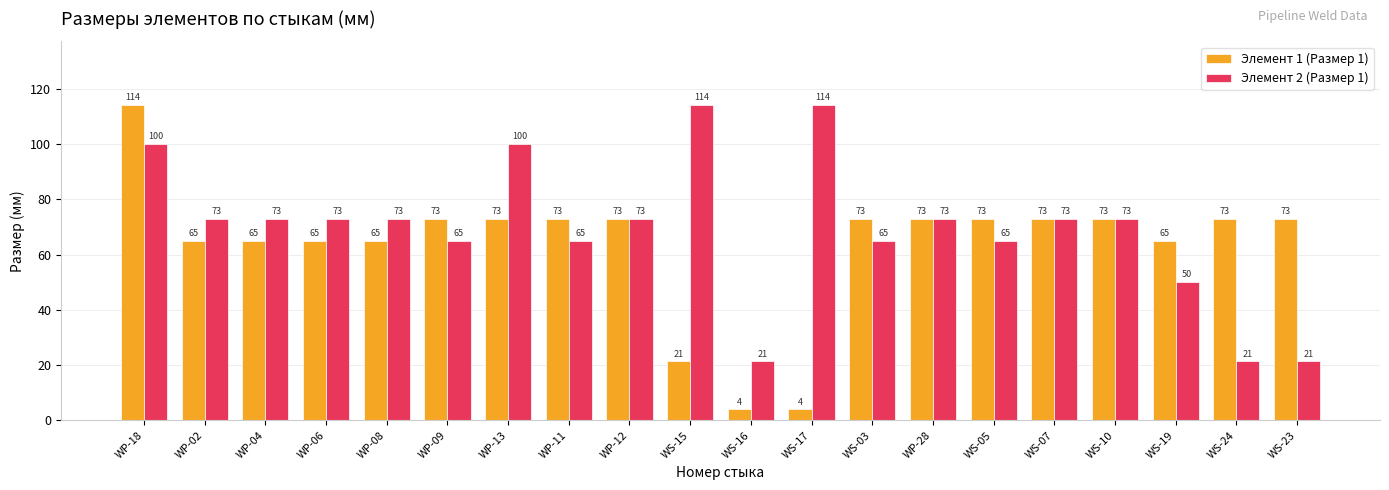

What value does the Элемент 2 (Размер 1) series have at WP-04?

73.0